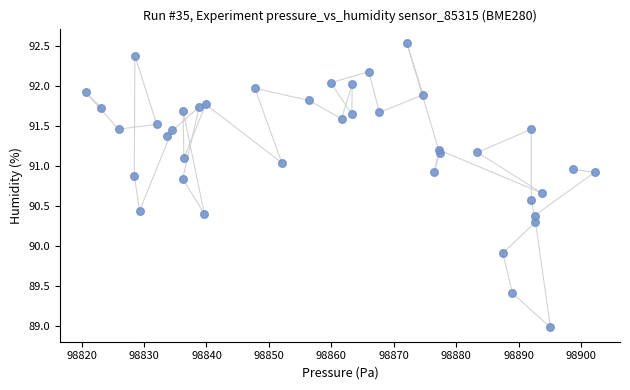

What is the range of X values (max minus min)?

81.5